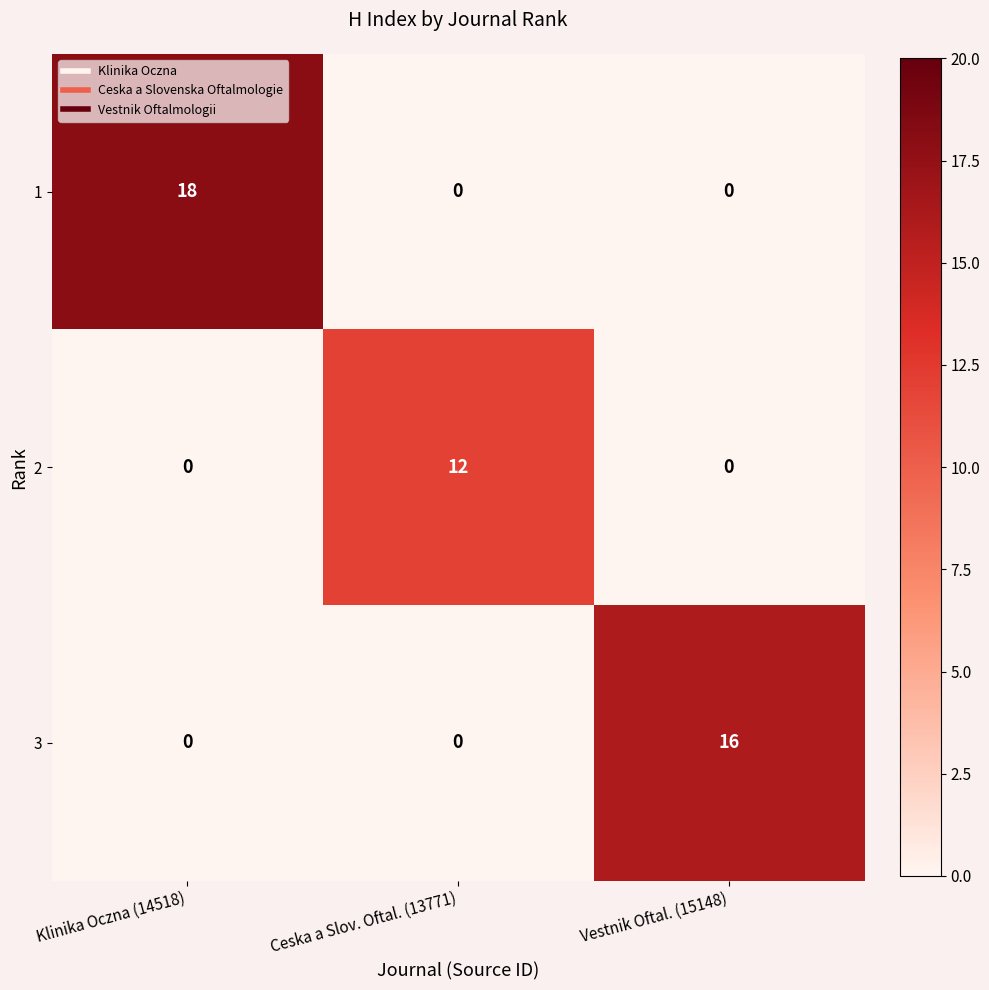

Count the number of data series in this chart.

3